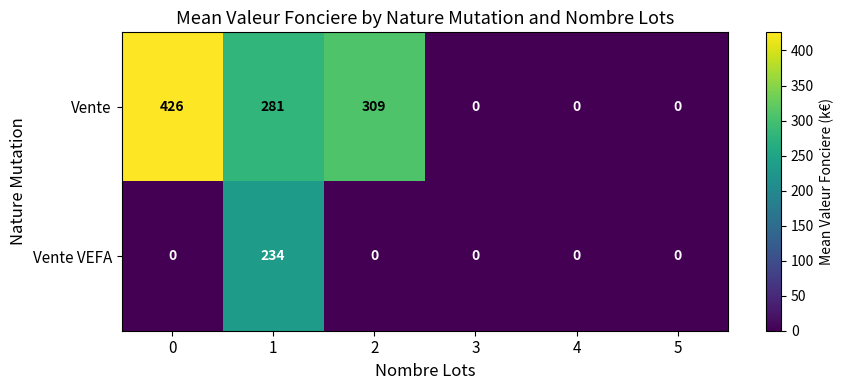

Reading right to left, list all the values displayed in this chart.

Vente: 5=0	4=0	3=0	2=309	1=281	0=426
Vente VEFA: 5=0	4=0	3=0	2=0	1=234	0=0